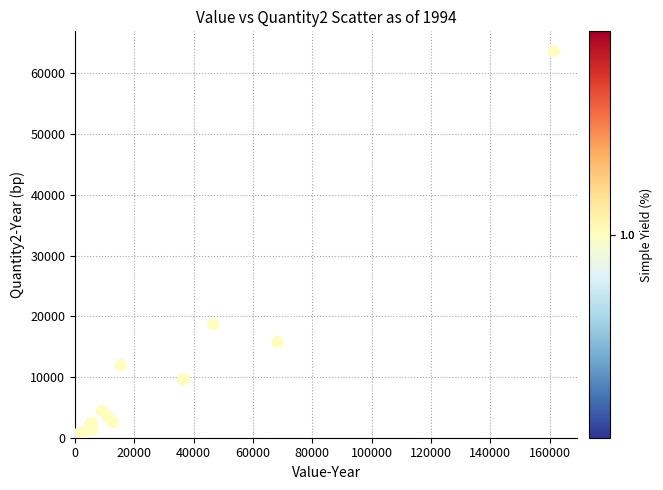

What Y value in the scatter plot is closest to 31871?

18749